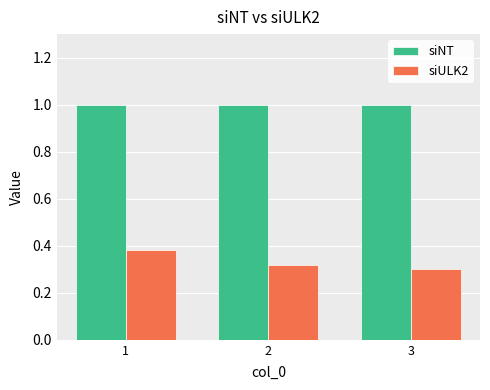

Which category has the highest value in the siULK2 series?

1